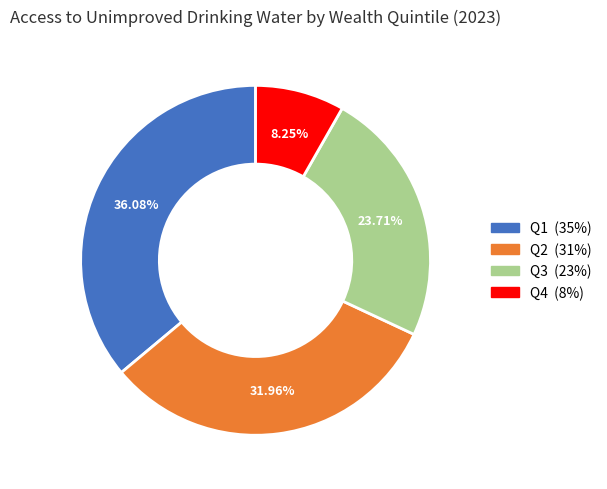

To the nearest percent, what is the difference between the largest and smallest slice percentages?

28%